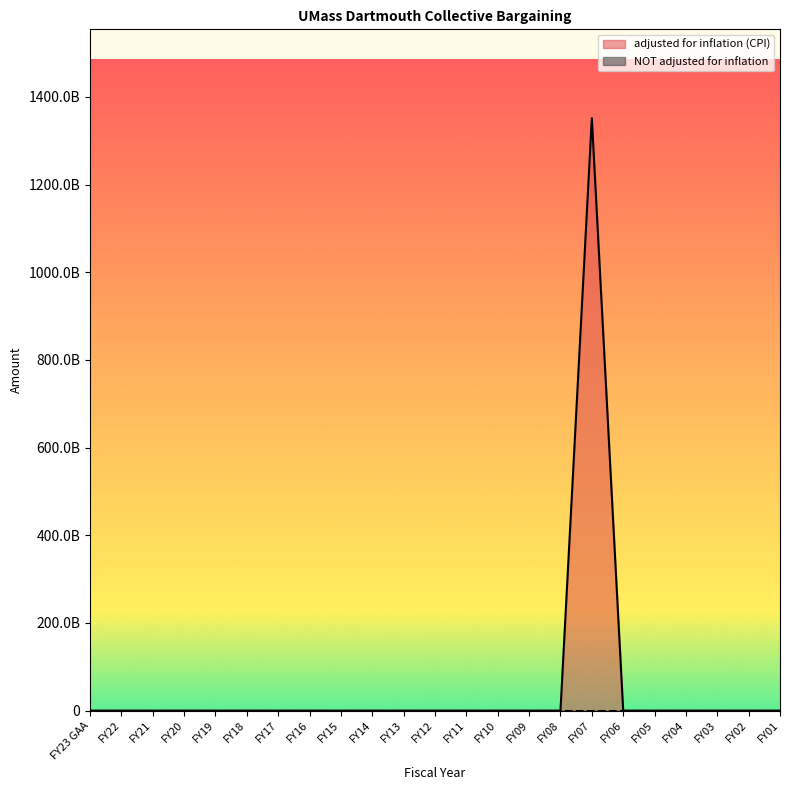

Reading right to left, what are all the values shown in this chart?

FY01=0	FY02=0	FY03=0	FY04=0	FY05=0	FY06=0	FY07=1351604939082	FY08=0	FY09=0	FY10=0	FY11=0	FY12=0	FY13=0	FY14=0	FY15=0	FY16=0	FY17=0	FY18=0	FY19=0	FY20=0	FY21=0	FY22=0	FY23 GAA=0